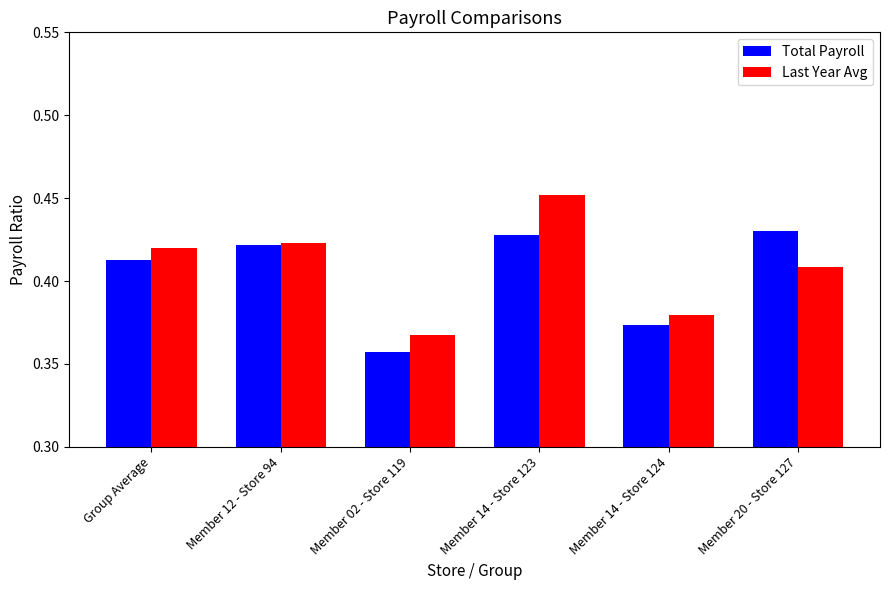

At which category is the sum across all series the highest?

Member 14 - Store 123